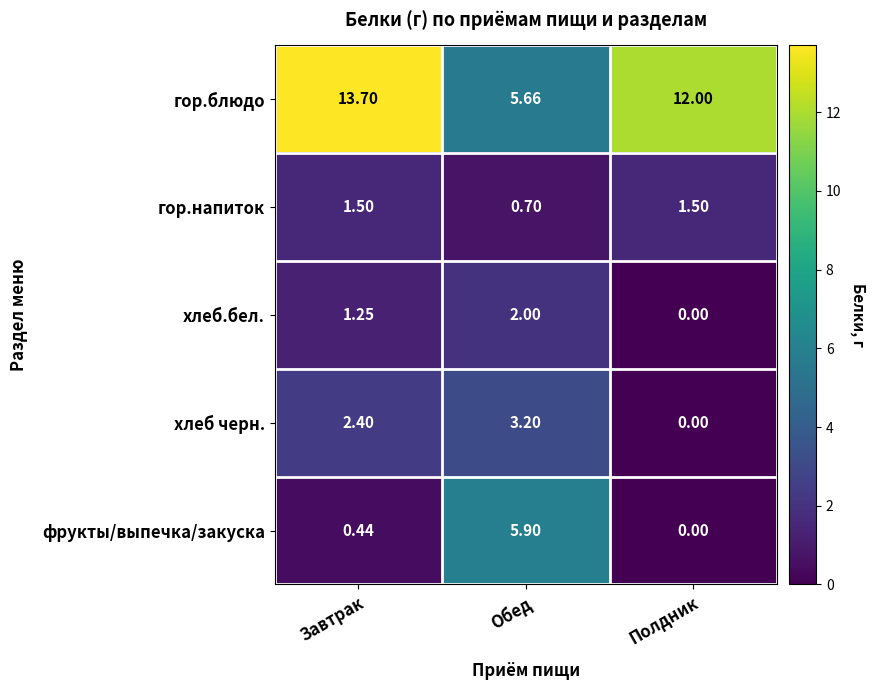

At which label does хлеб черн. first exceed 2?

Завтрак